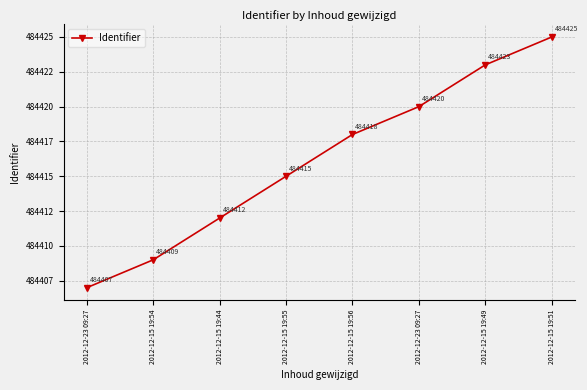

Does the chart display data point markers on the line(s)?

Yes